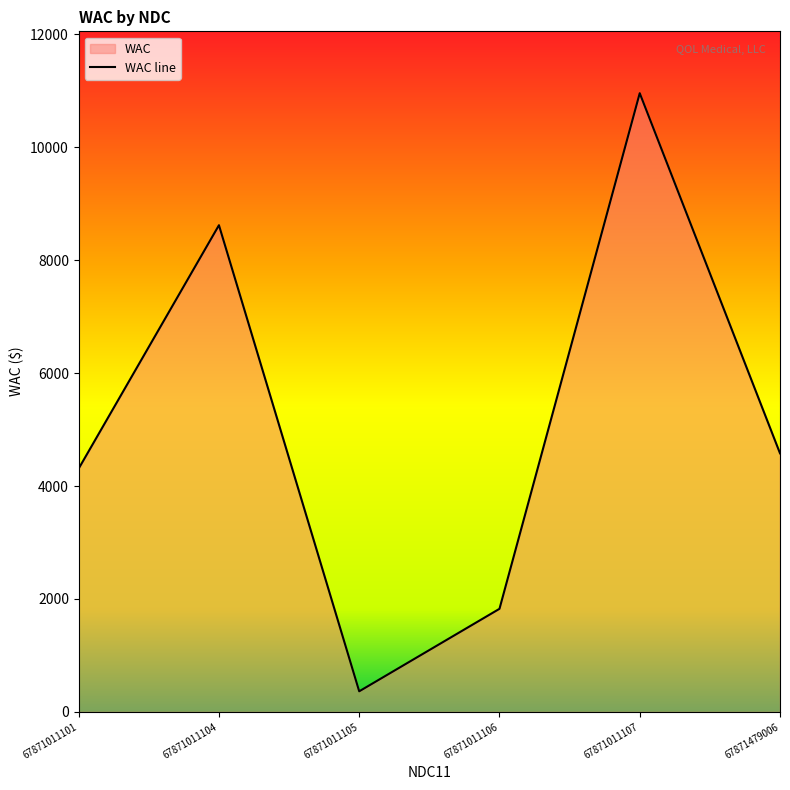

What is the sum of all values?

30654.8